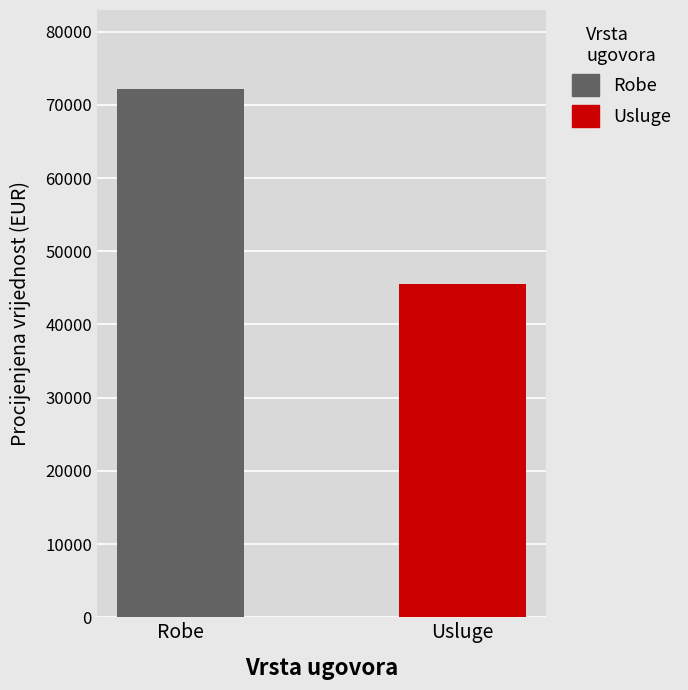

What is the minimum value for Robe?

72134